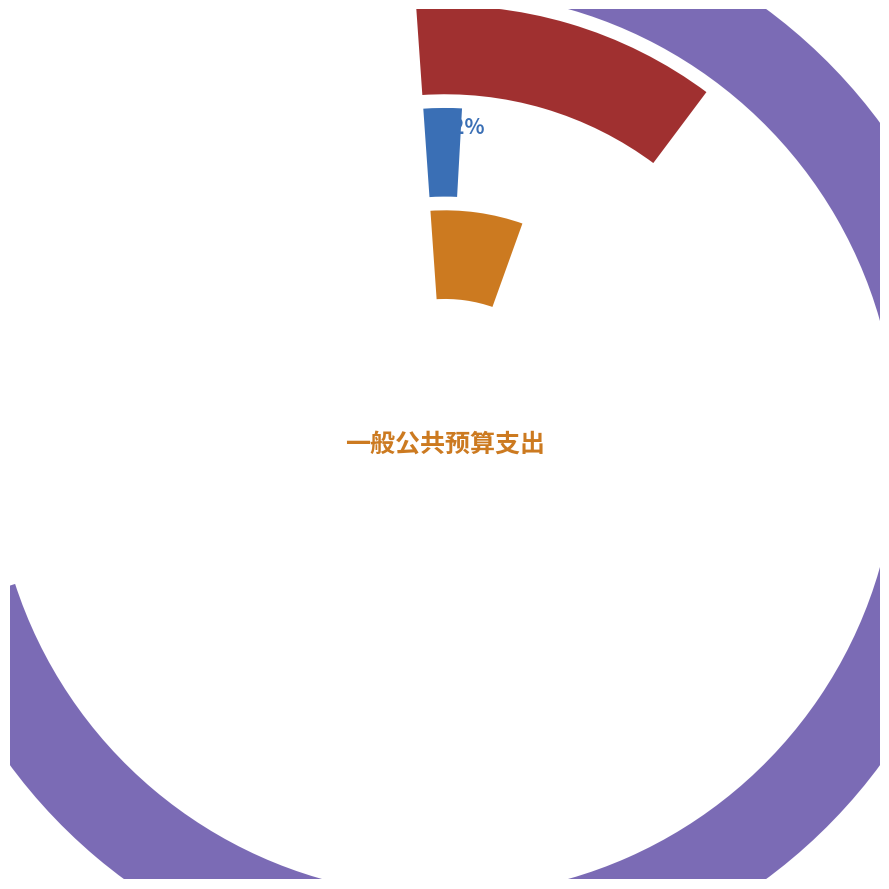

Combined, do 社会保障和就业支出 and 卫生健康支出 account for over 50%?

No